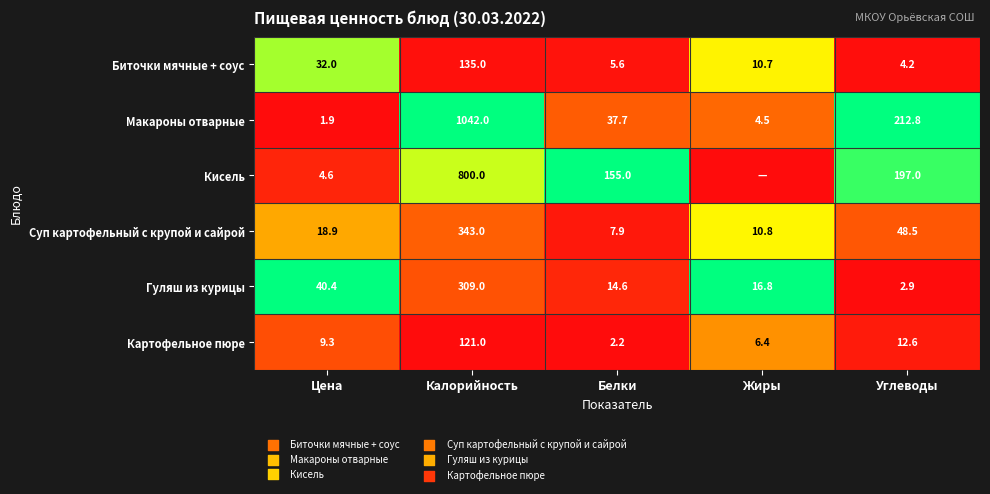

At which label is Суп картофельный с крупой и сайрой closest to 175?

Углеводы